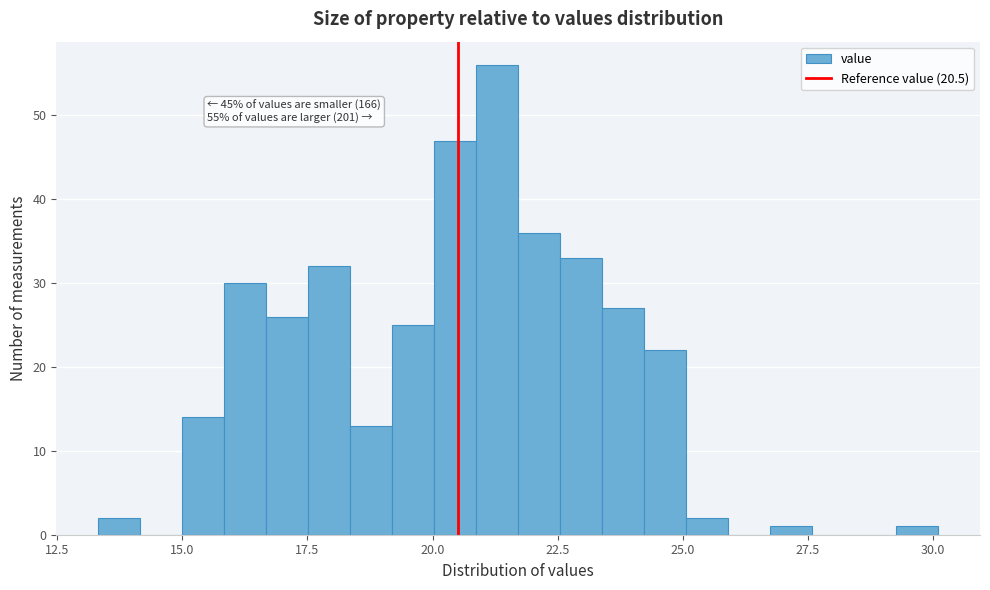

Read against the x-axis, roughly where is the centre of the tallest bar?

21.5